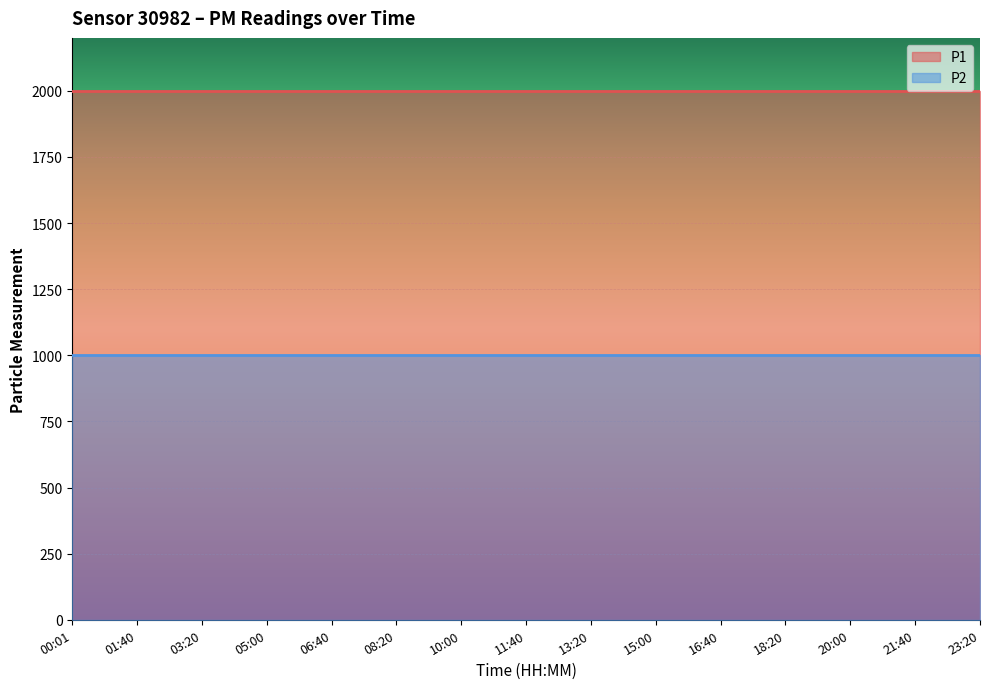

Is the value of P1 at 06:40 greater than the value of P2 at 18:20?

Yes